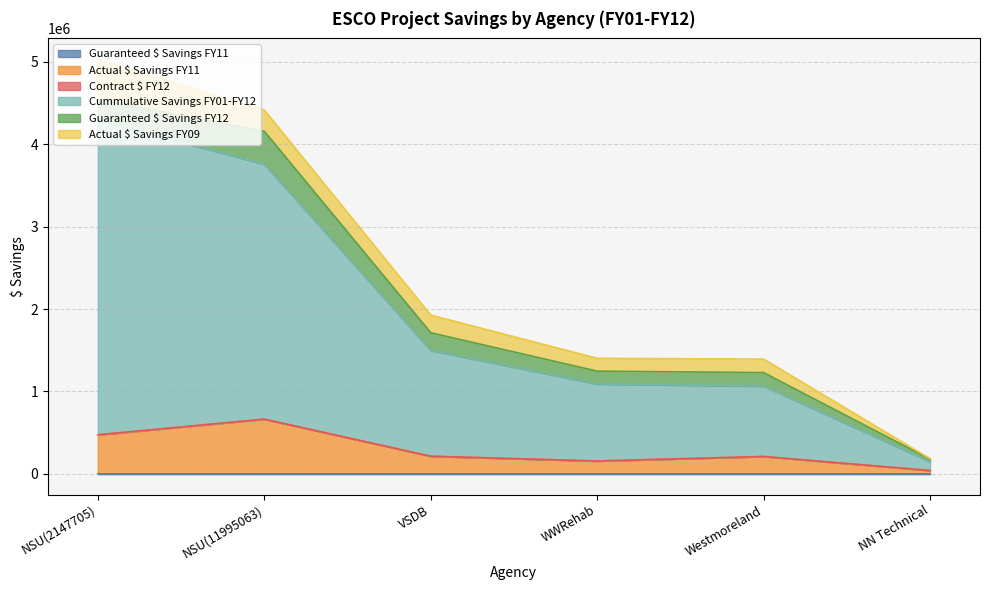

True or false: Cummulative Savings FY01-FY12 and Actual $ Savings FY09 intersect in this chart.

False